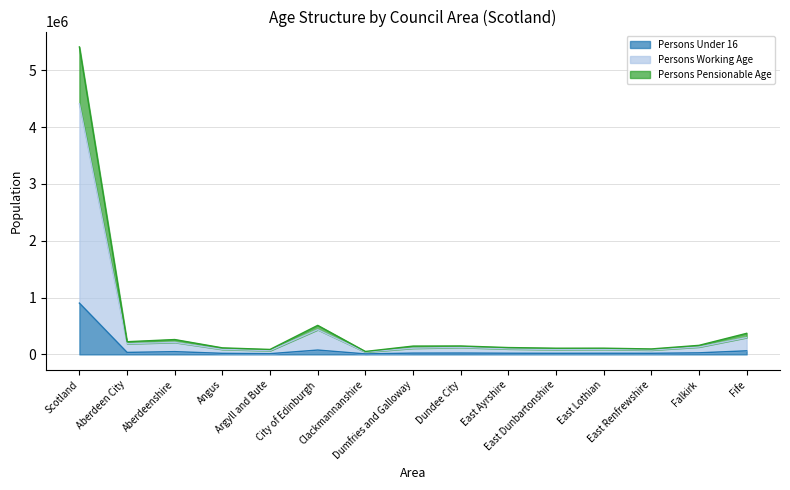

What position from the right is City of Edinburgh?

10